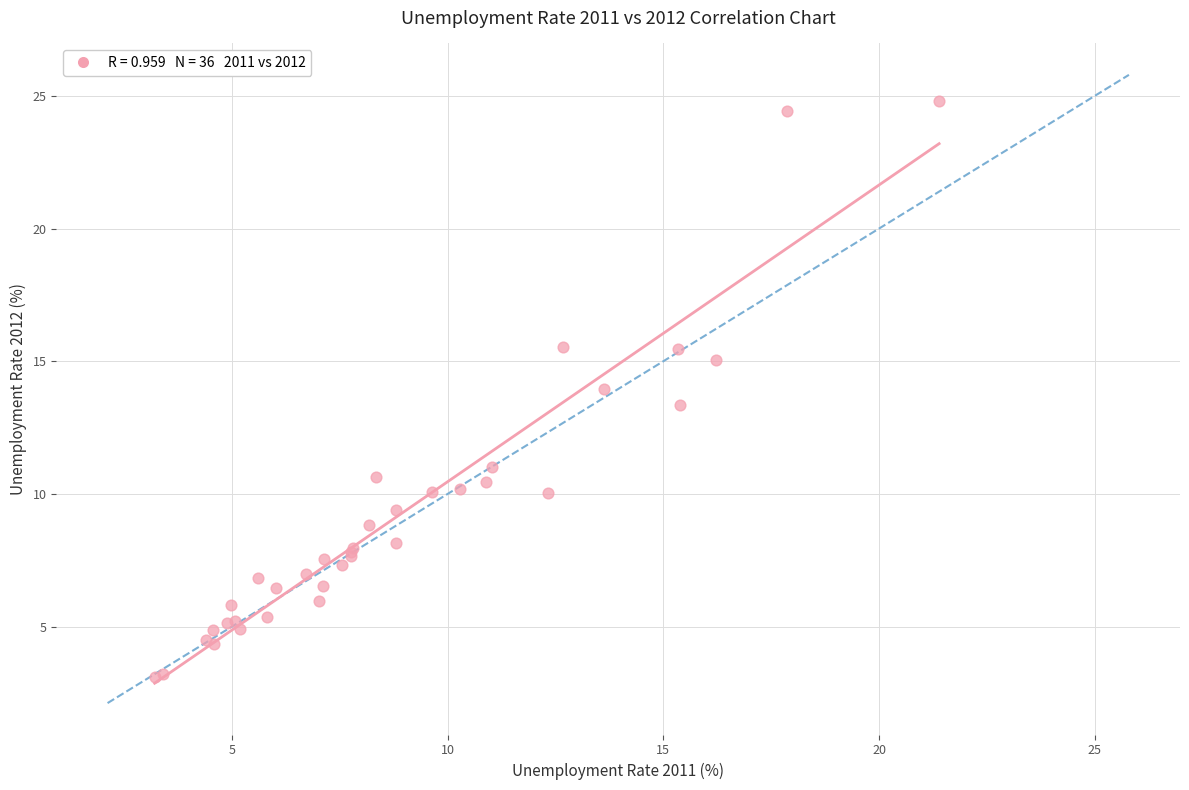

What Y value in the scatter plot is closest to 13?

13.4